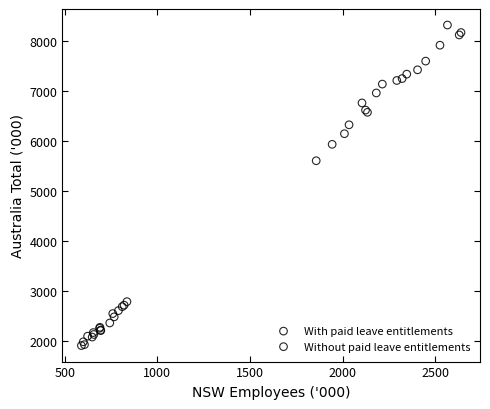

Which series has the widest spread of Y values?

With paid leave entitlements